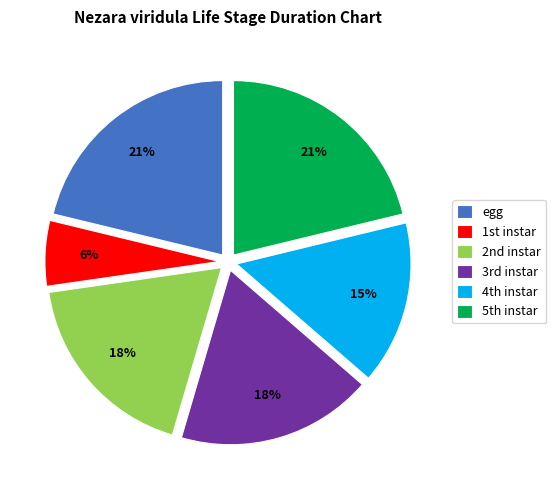

The egg slice represents 9% of the pie. True or false?

False